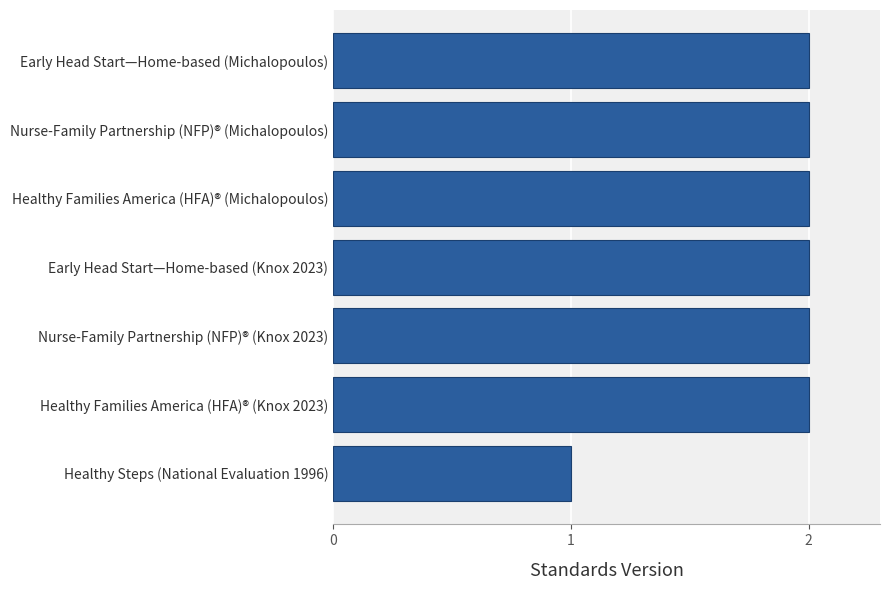

The chart shows a value of 2 at Healthy Families America (HFA)® (Michalopoulos). True or false?

True